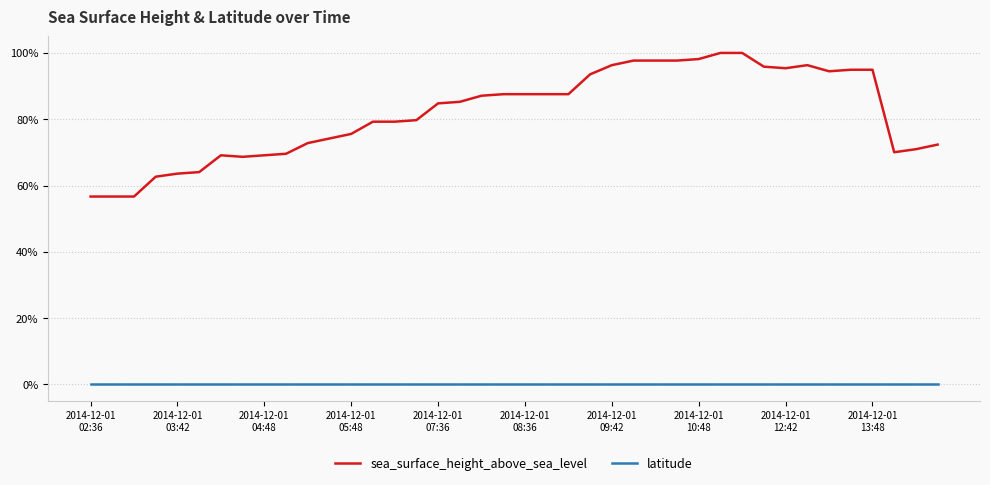

What is the difference between the maximum and minimum values in the sea_surface_height_above_sea_level series?

43.3